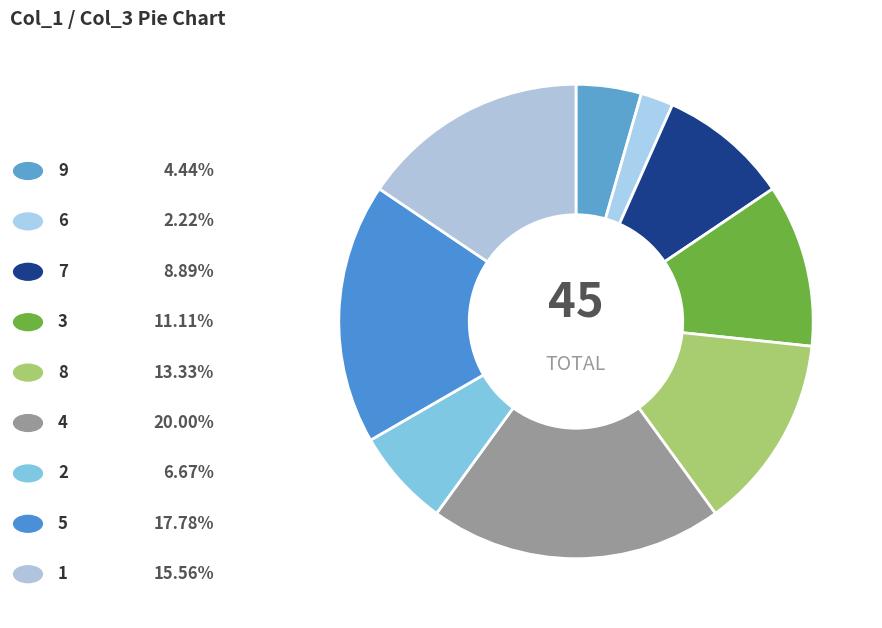

To the nearest percent, what is the difference between the largest and smallest slice percentages?

18%